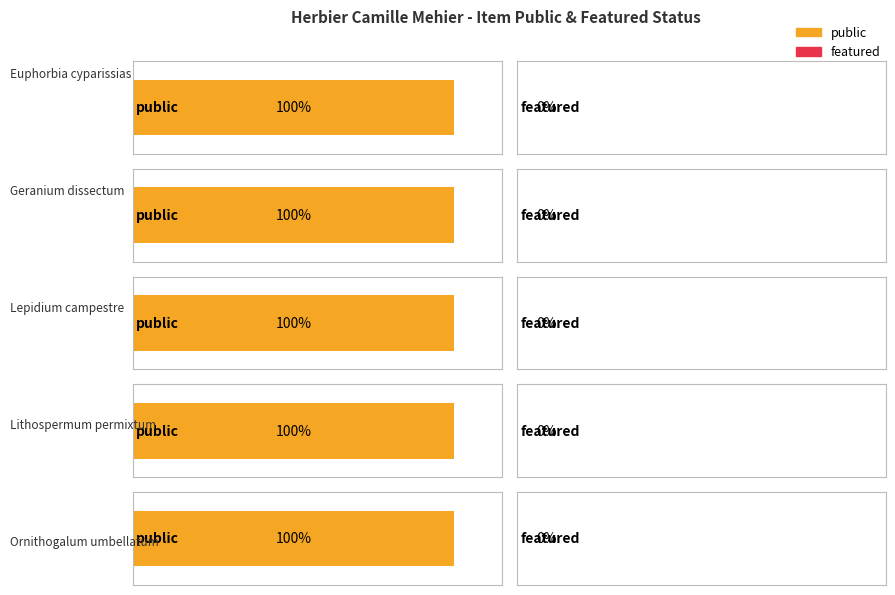

Rank the series by their maximum value, from lowest to highest.

featured, public